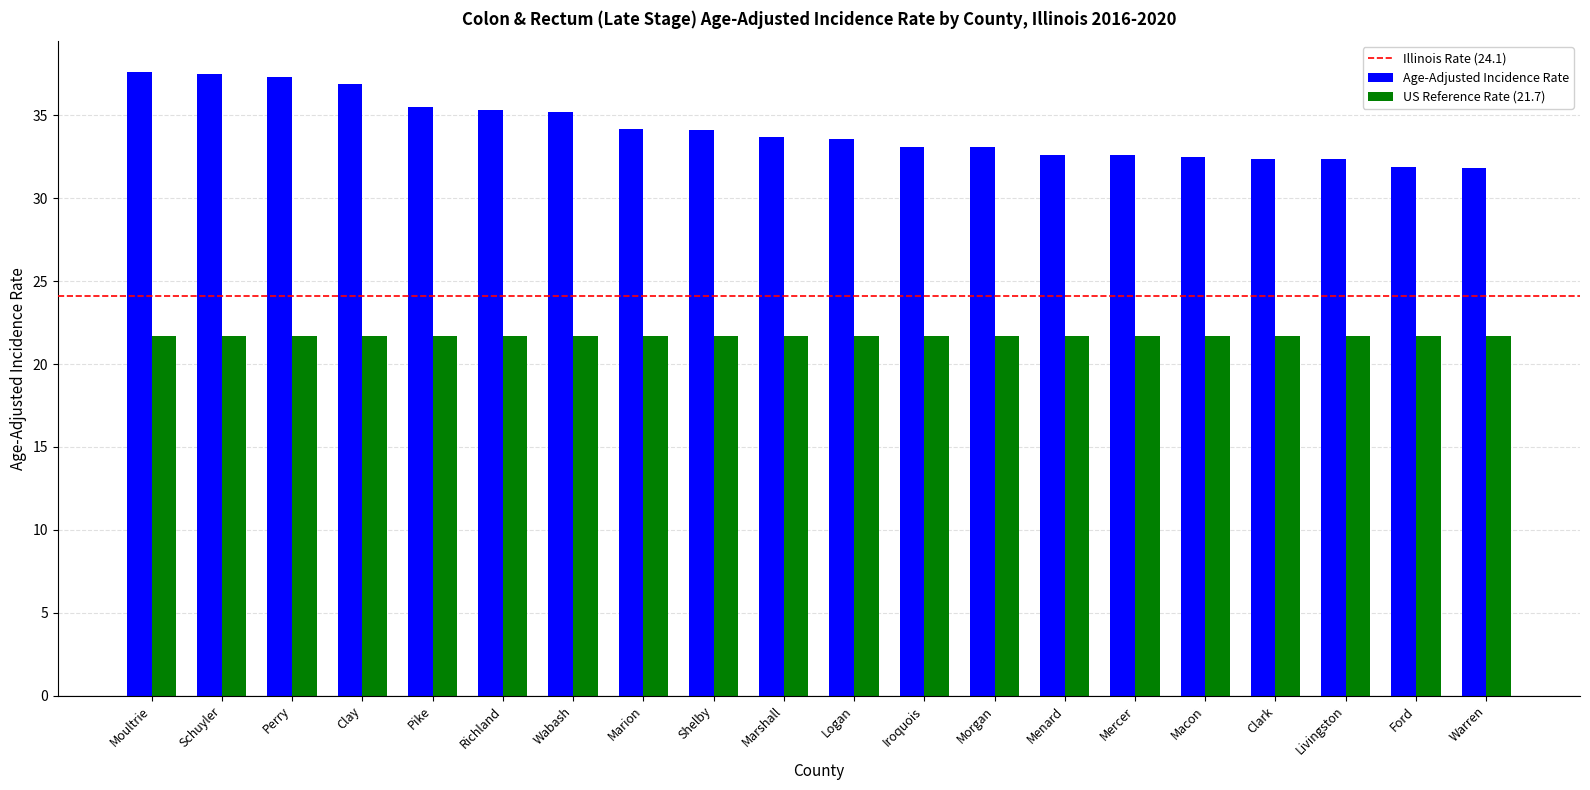

What is the label of the 13th bar from the left?

Morgan